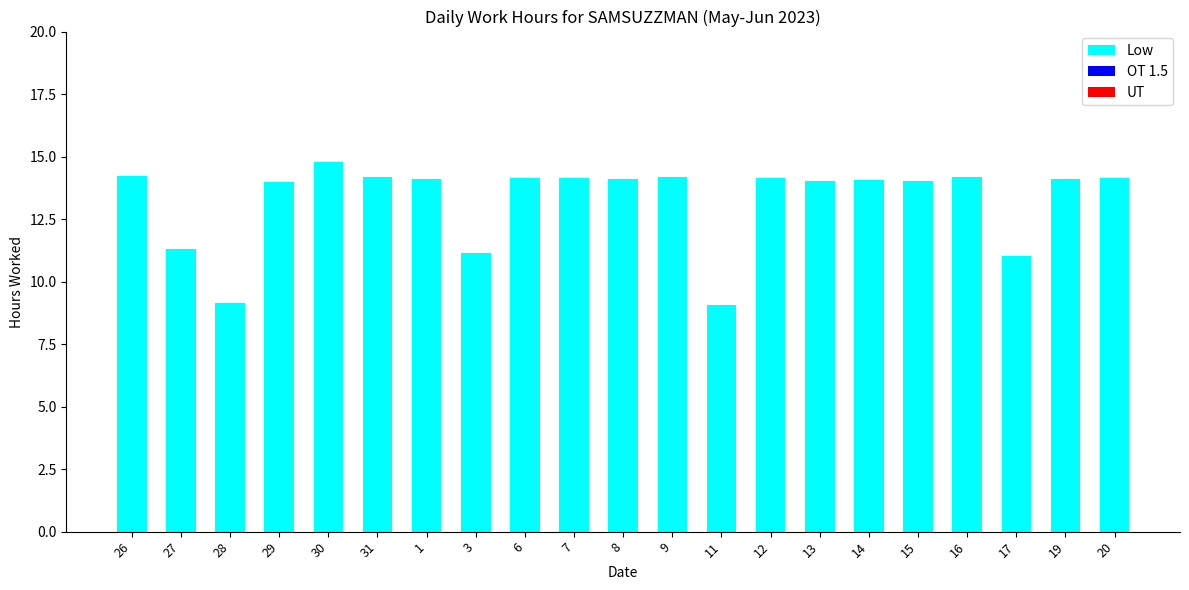

The value at 1 is 8.9. True or false?

False